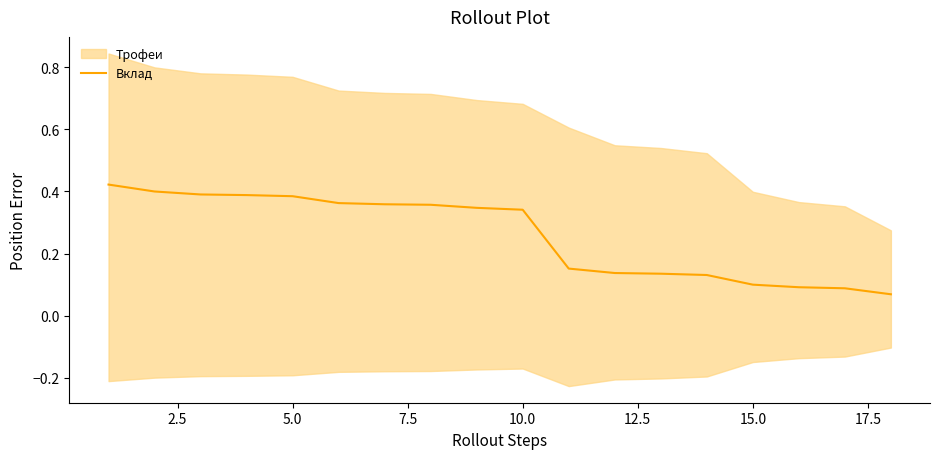

What is the difference between the maximum and minimum values?

0.4